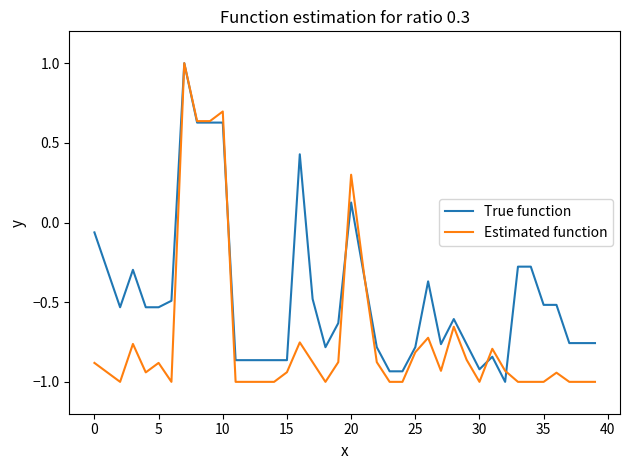

What is the maximum value shown in the chart?

1.0